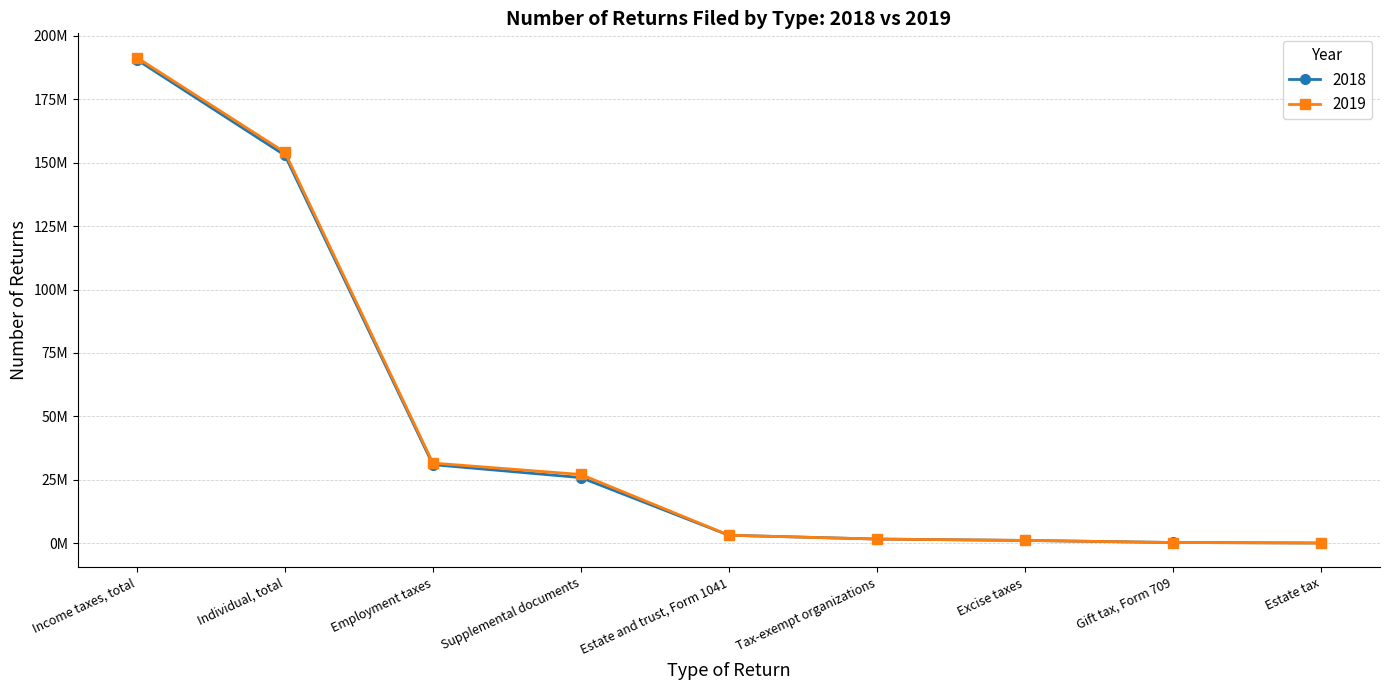

What is the smallest value displayed?

25742